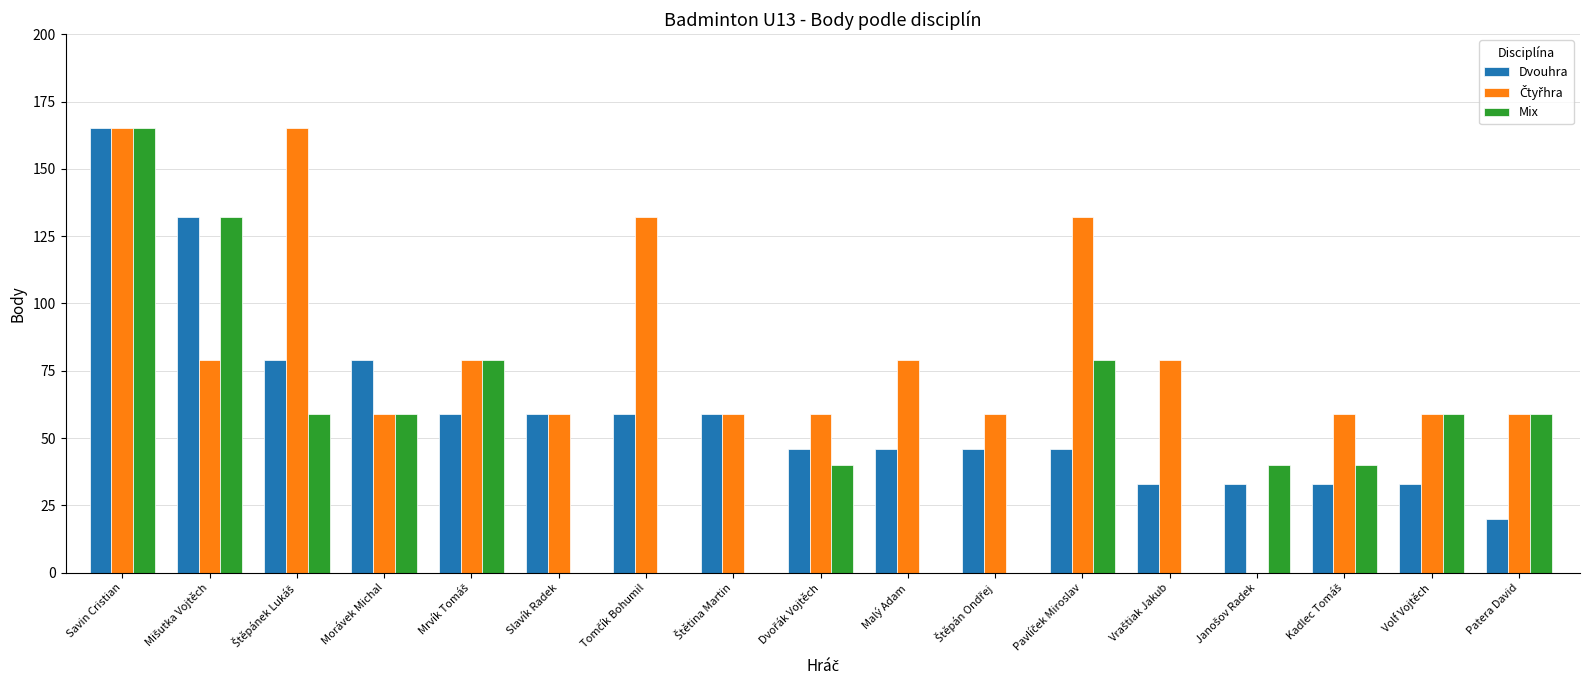

Is it true that Dvouhra equals 50 at Volf Vojtěch?

False